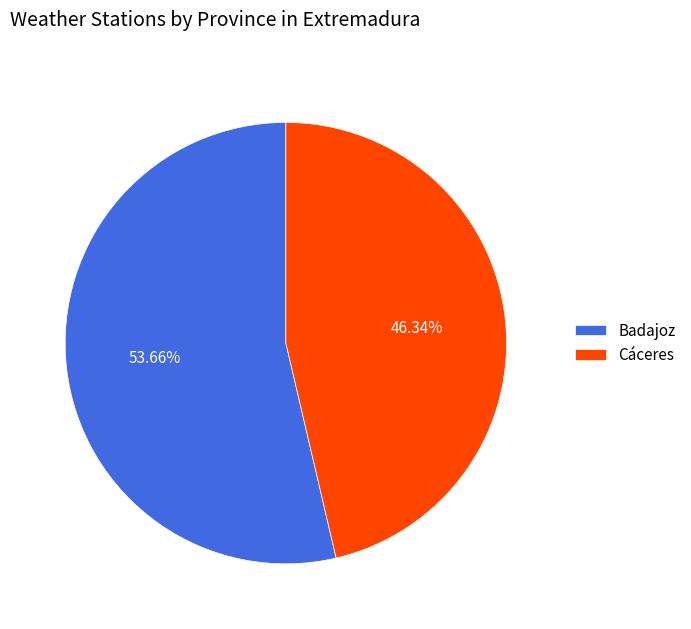

Which slice is the largest?

Badajoz